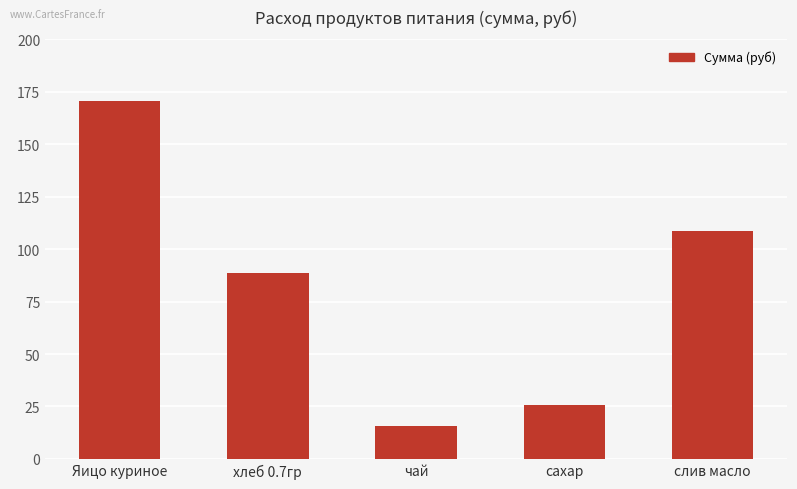

Reading left to right, extract all data points from this chart.

Яицо куриное=170.5	хлеб 0.7гр=88.6	чай=15.5	сахар=25.6	слив масло=108.8